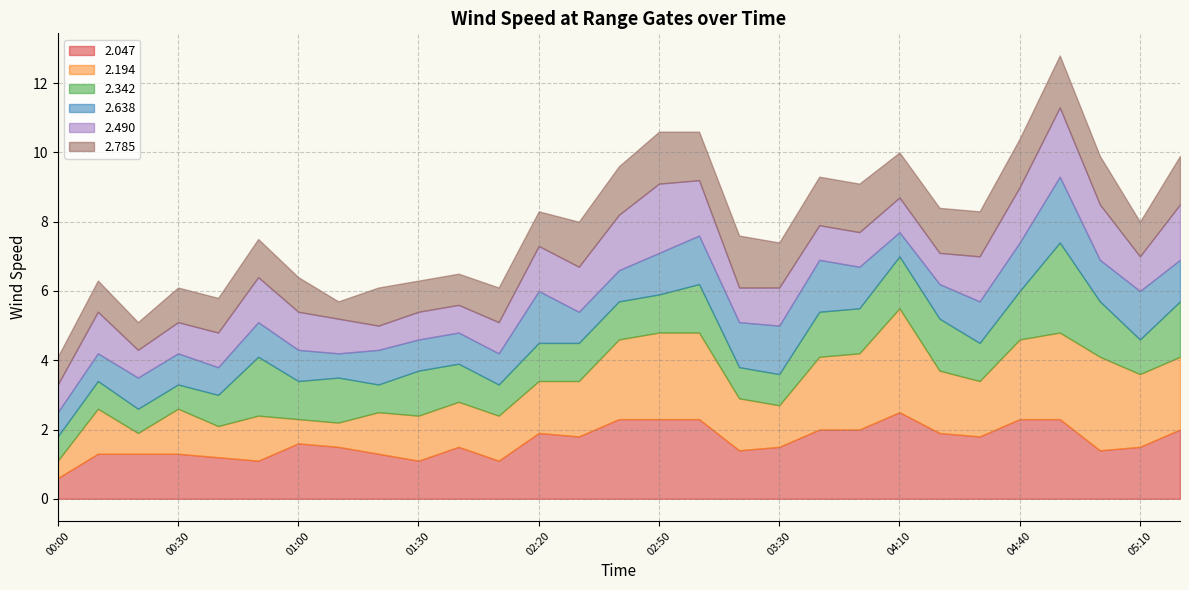

What is the total value across all series at 04:20?

8.4